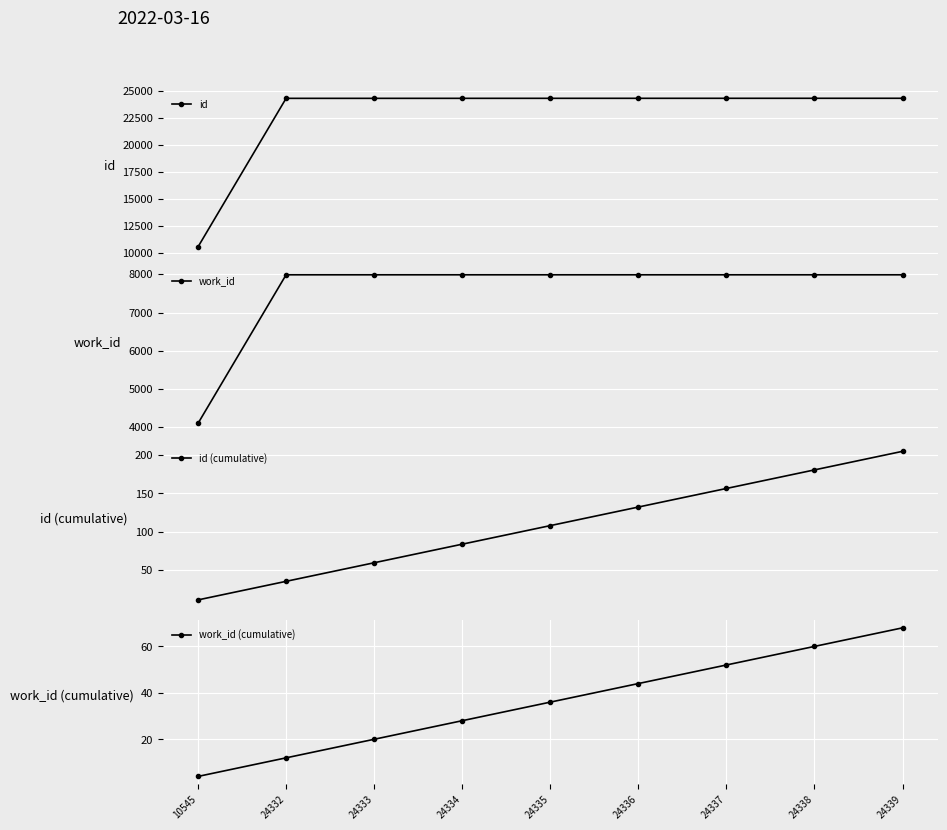

True or false: id (cumulative) and id cross at least once.

False